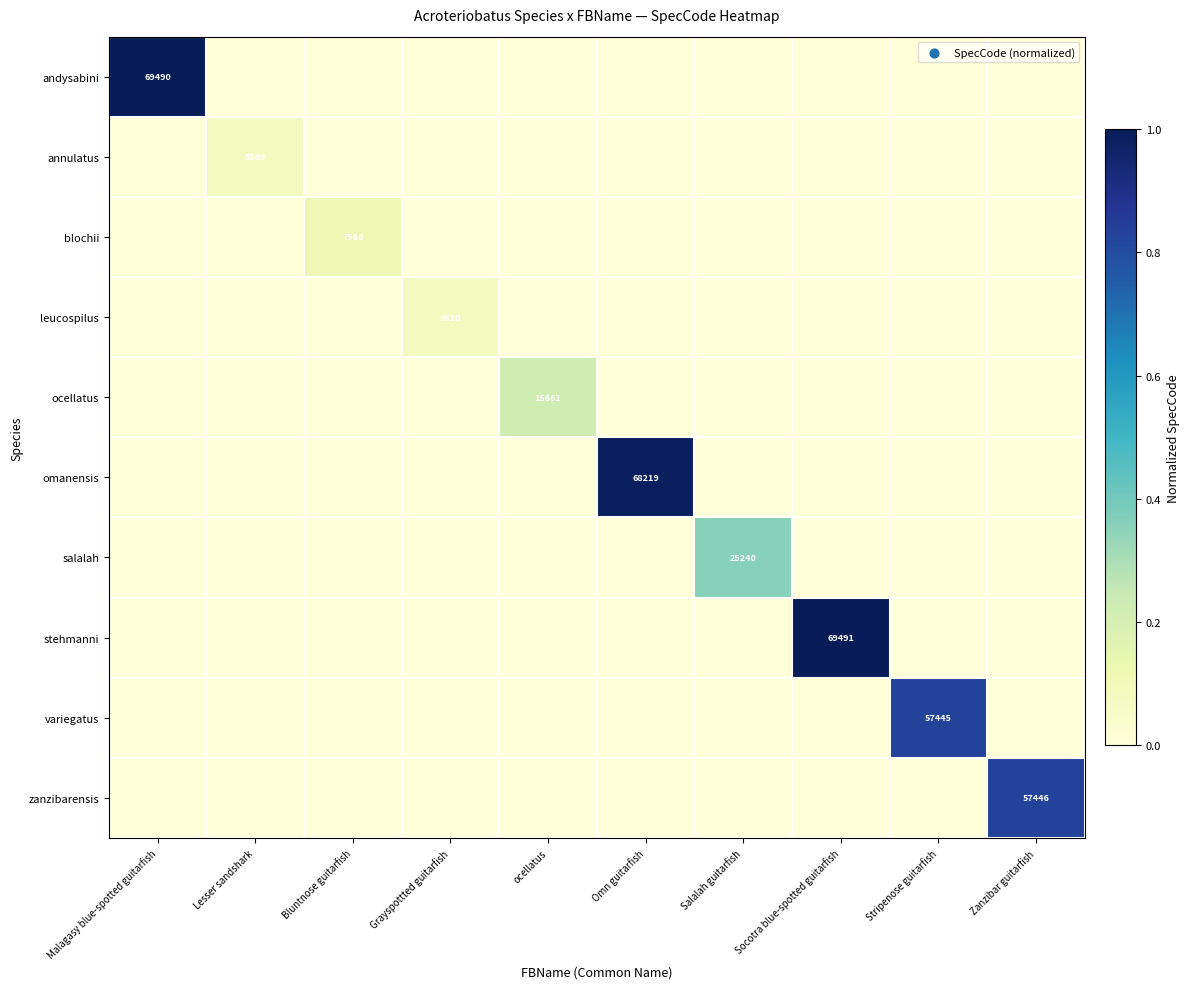

Which category has the lowest value across all series?

Lesser sandshark